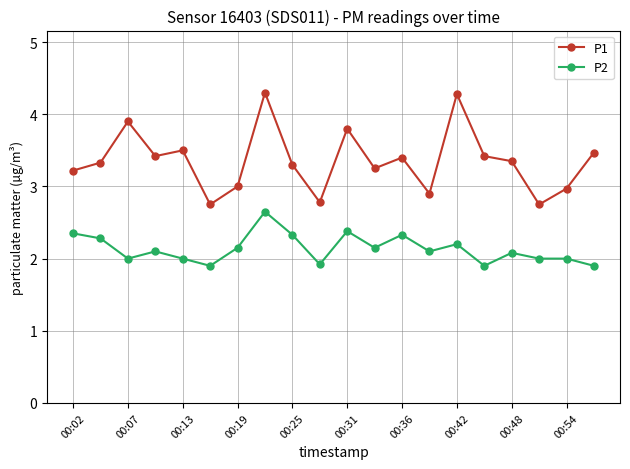

What is the value of the P2 point at the 13th from the left?

2.3